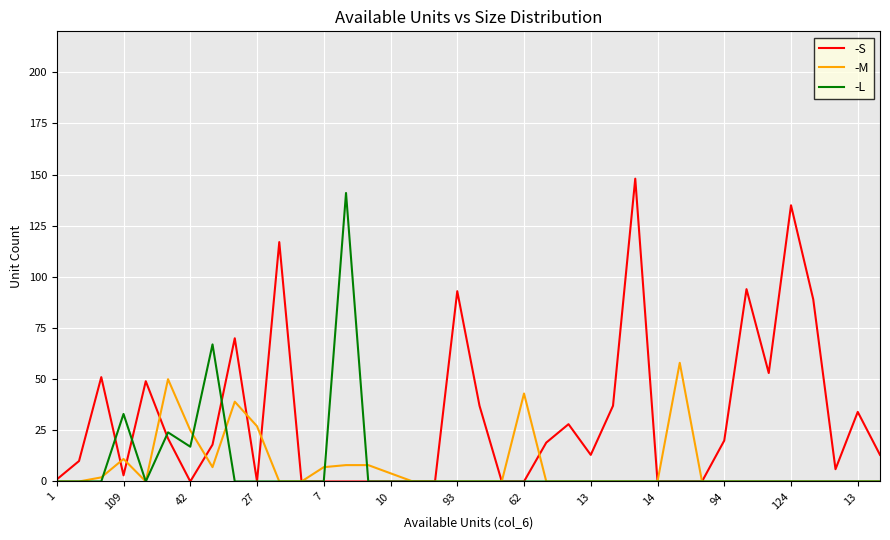

Is this an area chart (filled region under the line)?

No